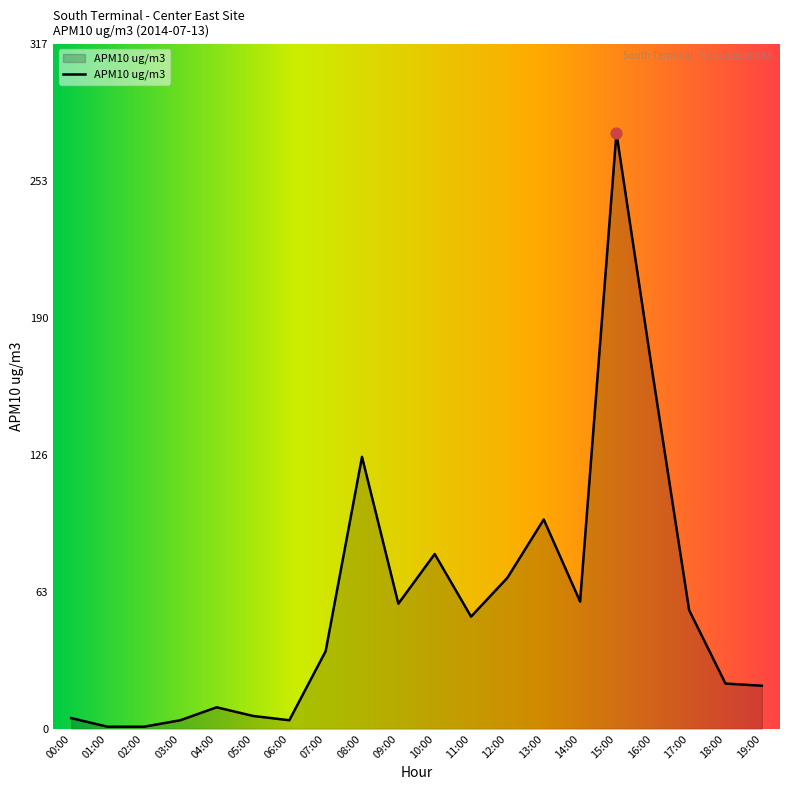

What is the change in value from 11:00 to 18:00?

-31